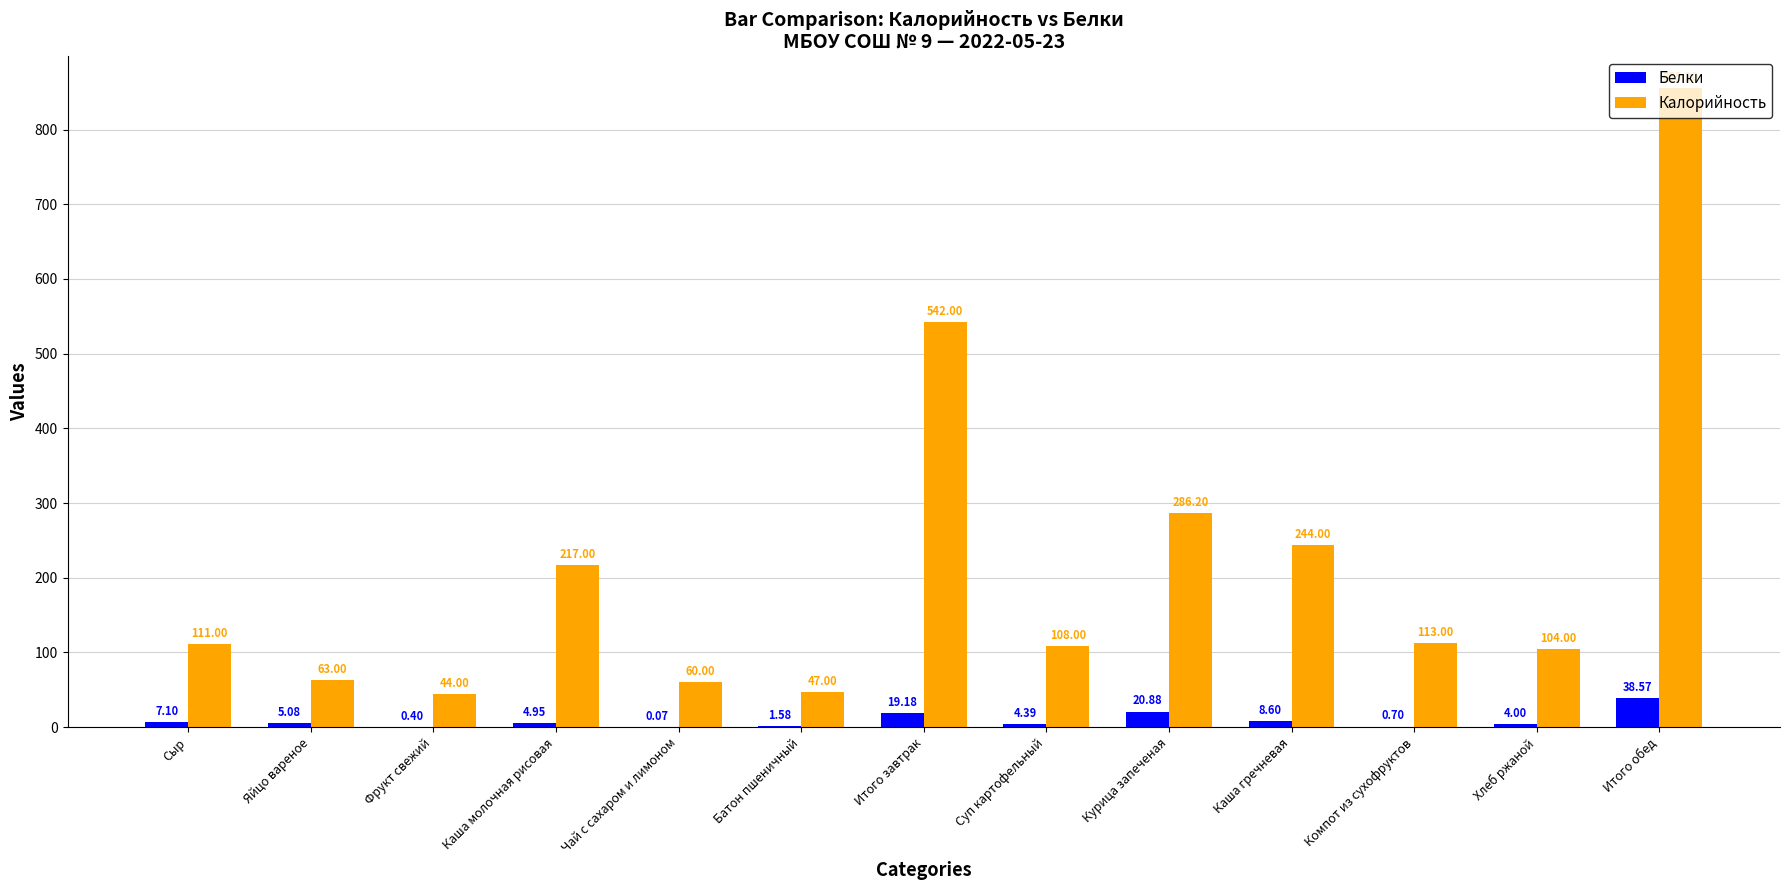

Which category has the highest value in the Калорийность series?

Итого обед